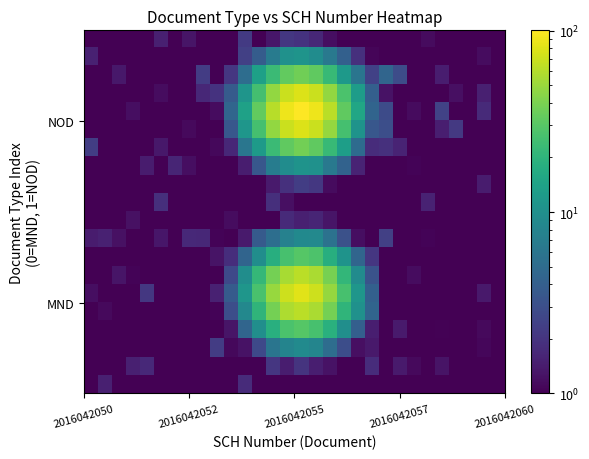

How many series are shown in this chart?

20